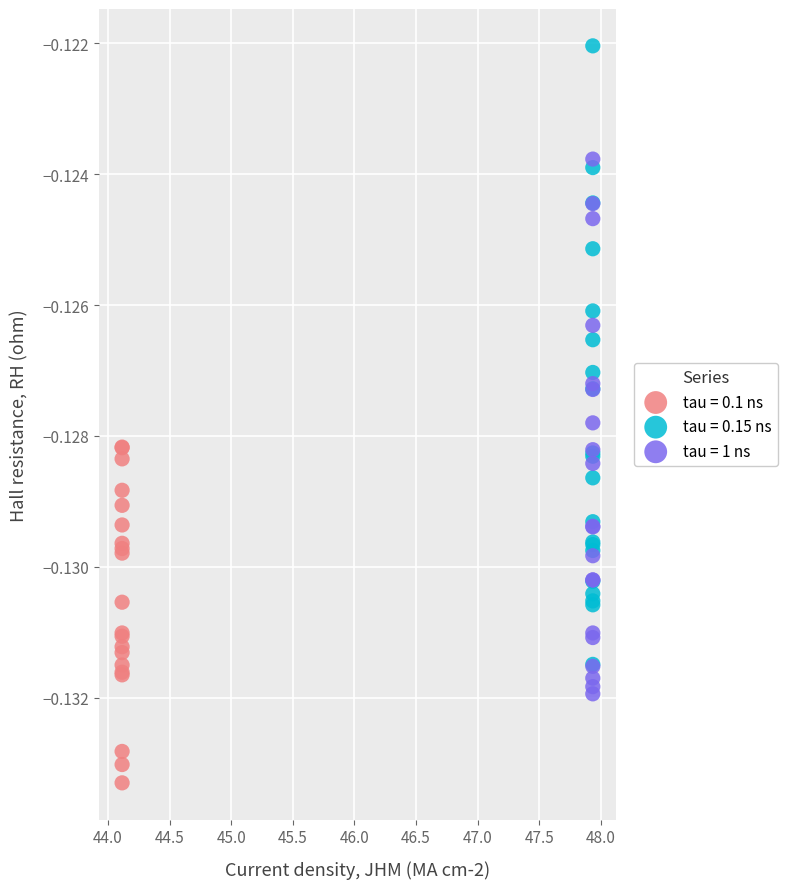

What are all the series names shown in the legend?

tau = 0.1 ns, tau = 0.15 ns, tau = 1 ns